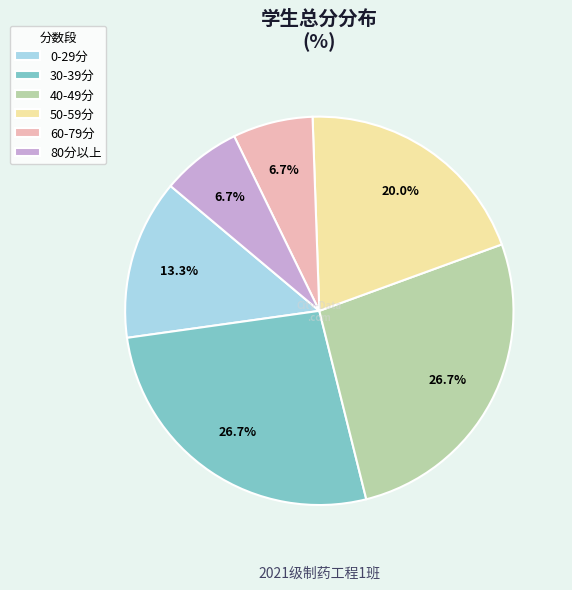

Does 60-79分 account for over 50% of the chart?

No